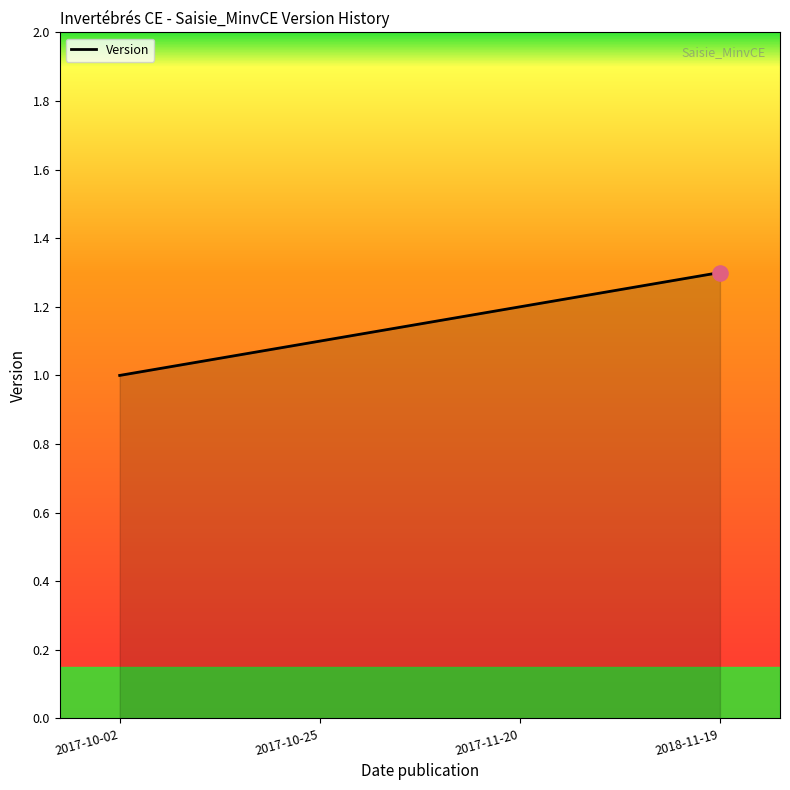

What is the ratio of the value at 2017-11-20 to the value at 2018-11-19?

0.9